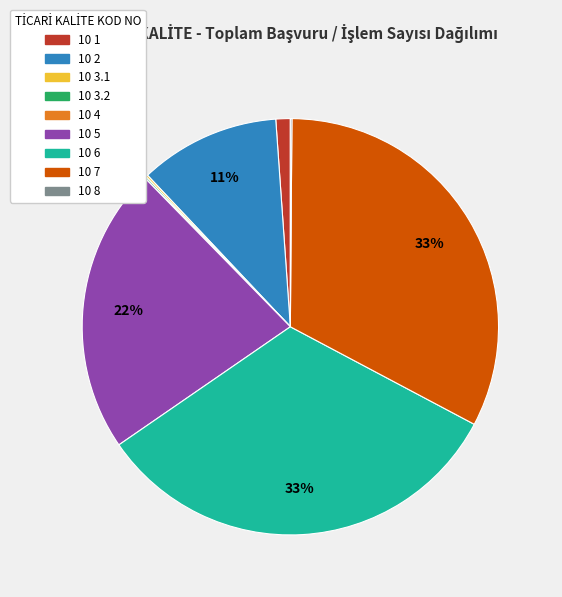

To the nearest percent, what portion does 10 1 represent?

1%